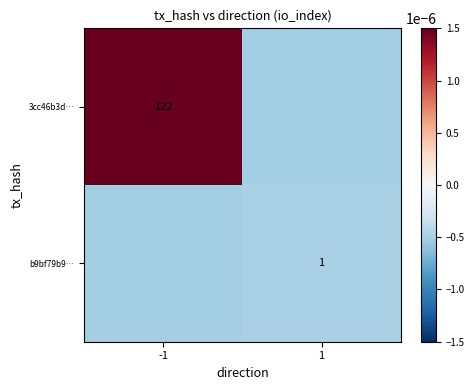

True or false: 3cc46b3d… has a value of 201.5 at -1.

False